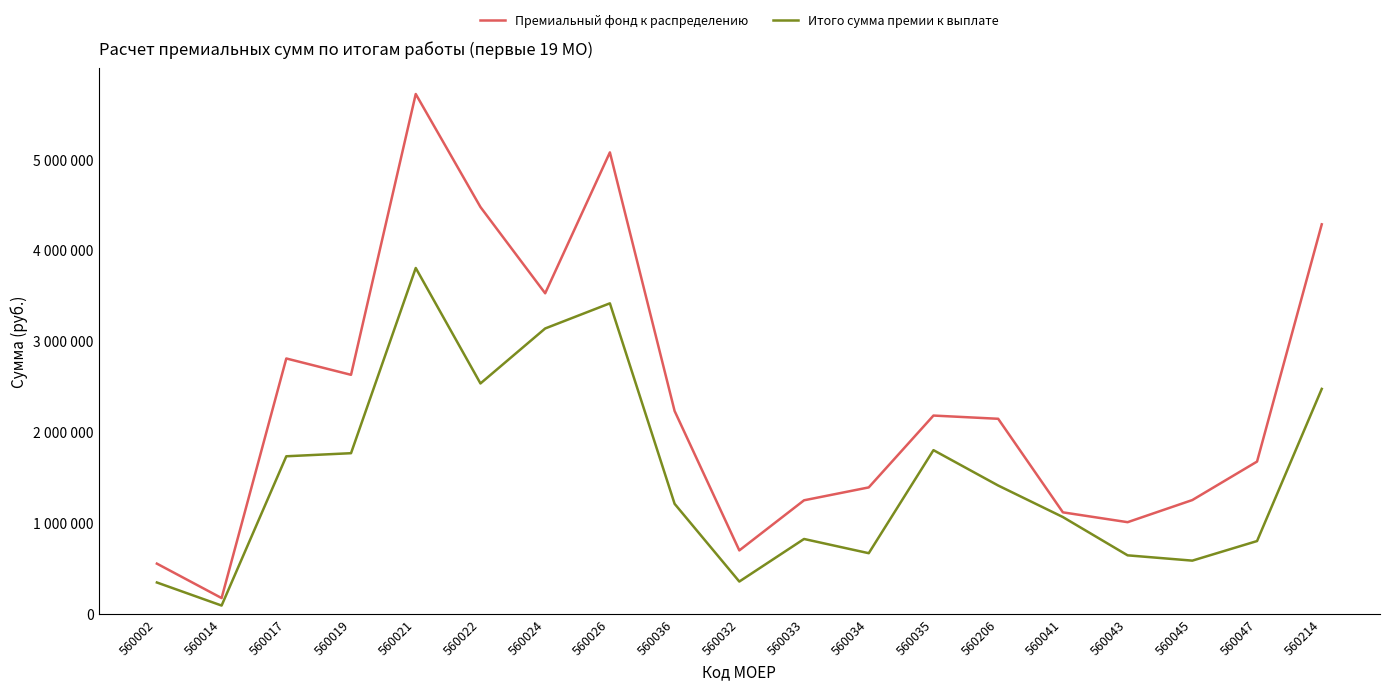

True or false: Премиальный фонд к распределению and Итого сумма премии к выплате intersect in this chart.

False